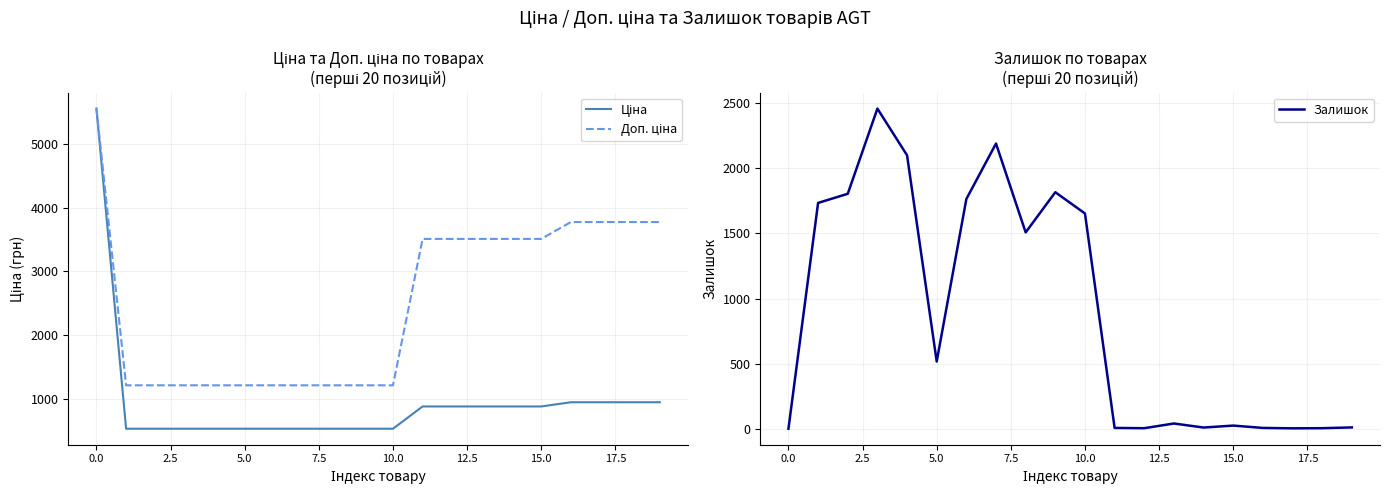

Where is Доп. ціна nearest to the value 3385?

11